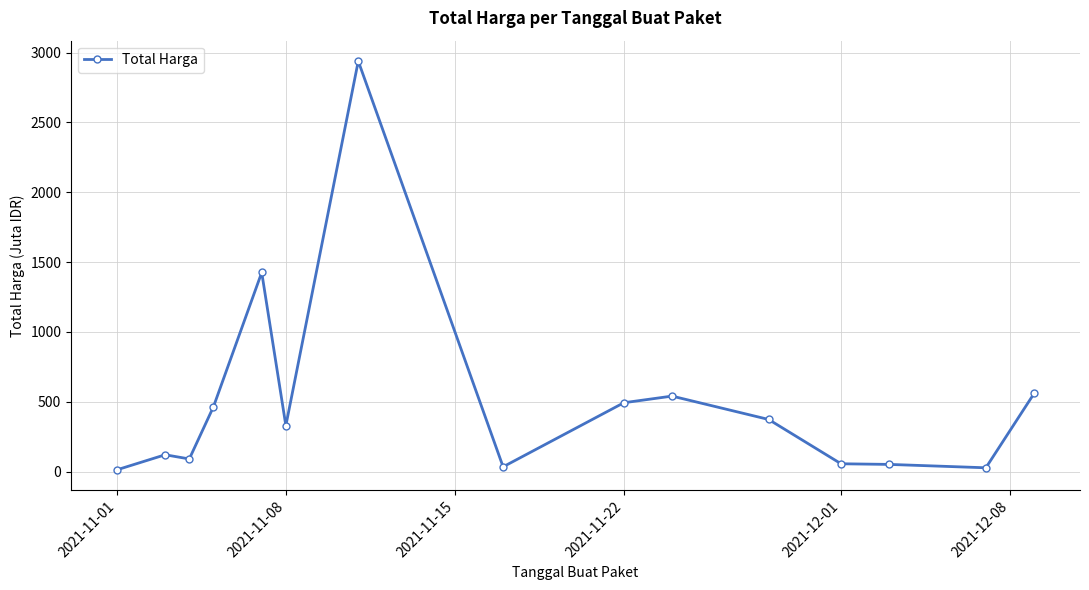

Does the chart have visible grid lines?

Yes